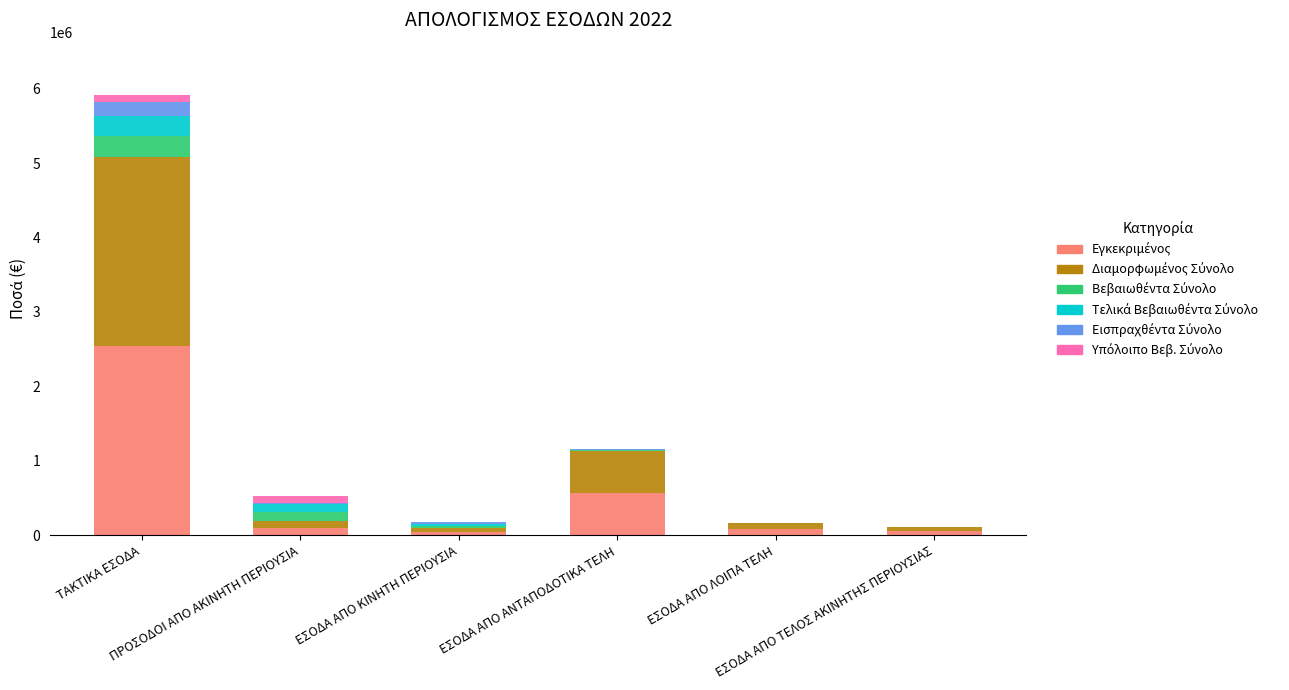

How many distinct data groups are displayed?

6